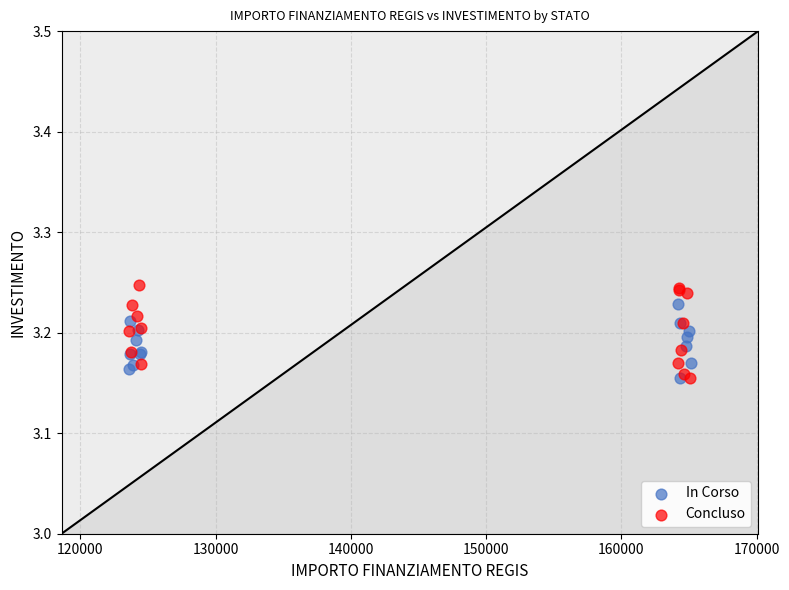

Which series has the largest Y range (max minus min)?

Concluso